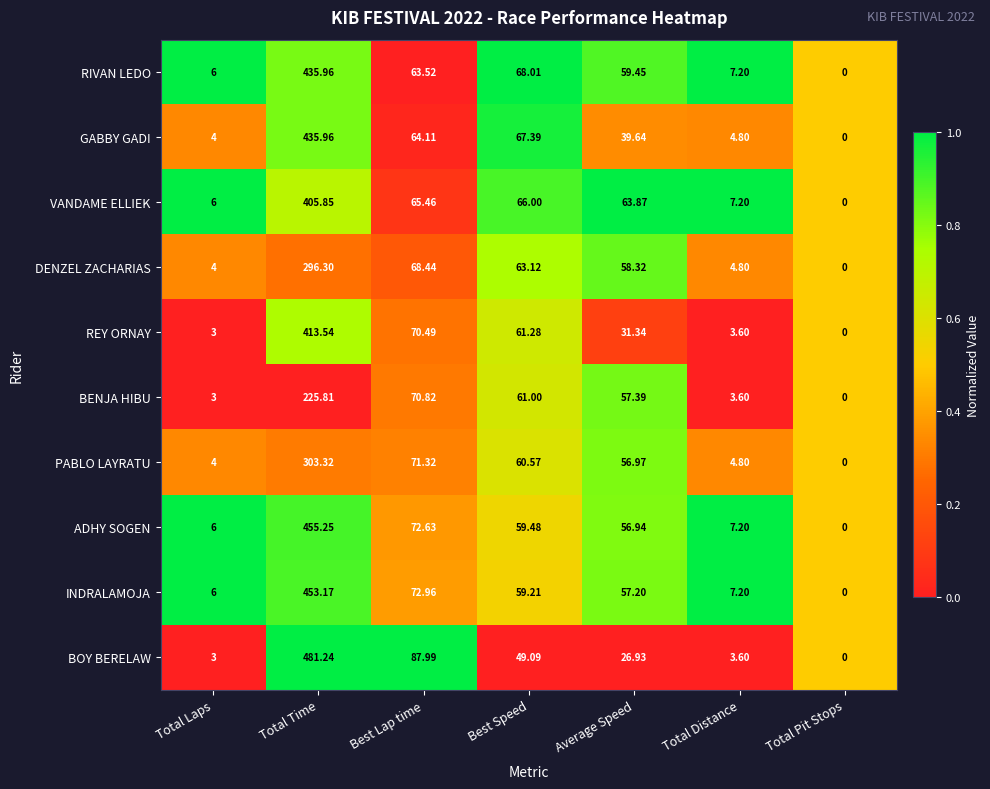

Which series has the largest total across all categories?

ADHY SOGEN